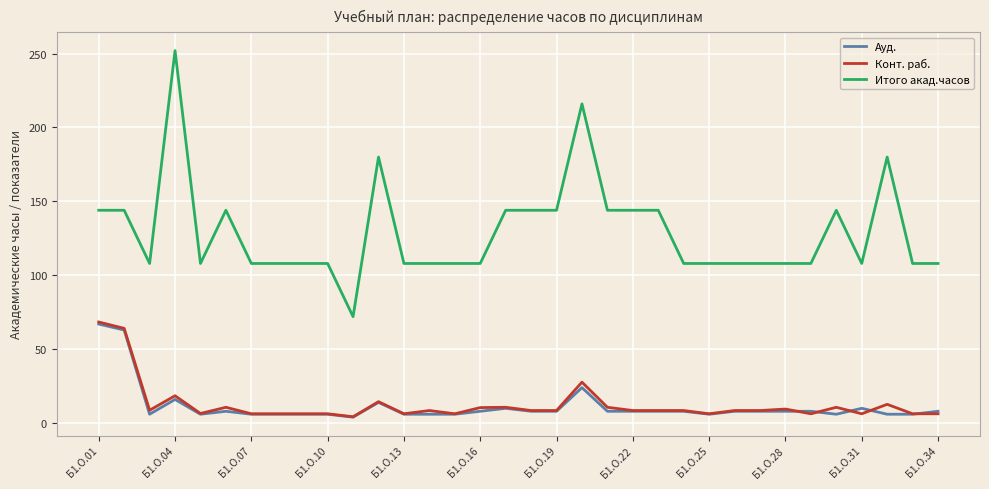

True or false: Ауд. and Итого акад.часов cross at least once.

False